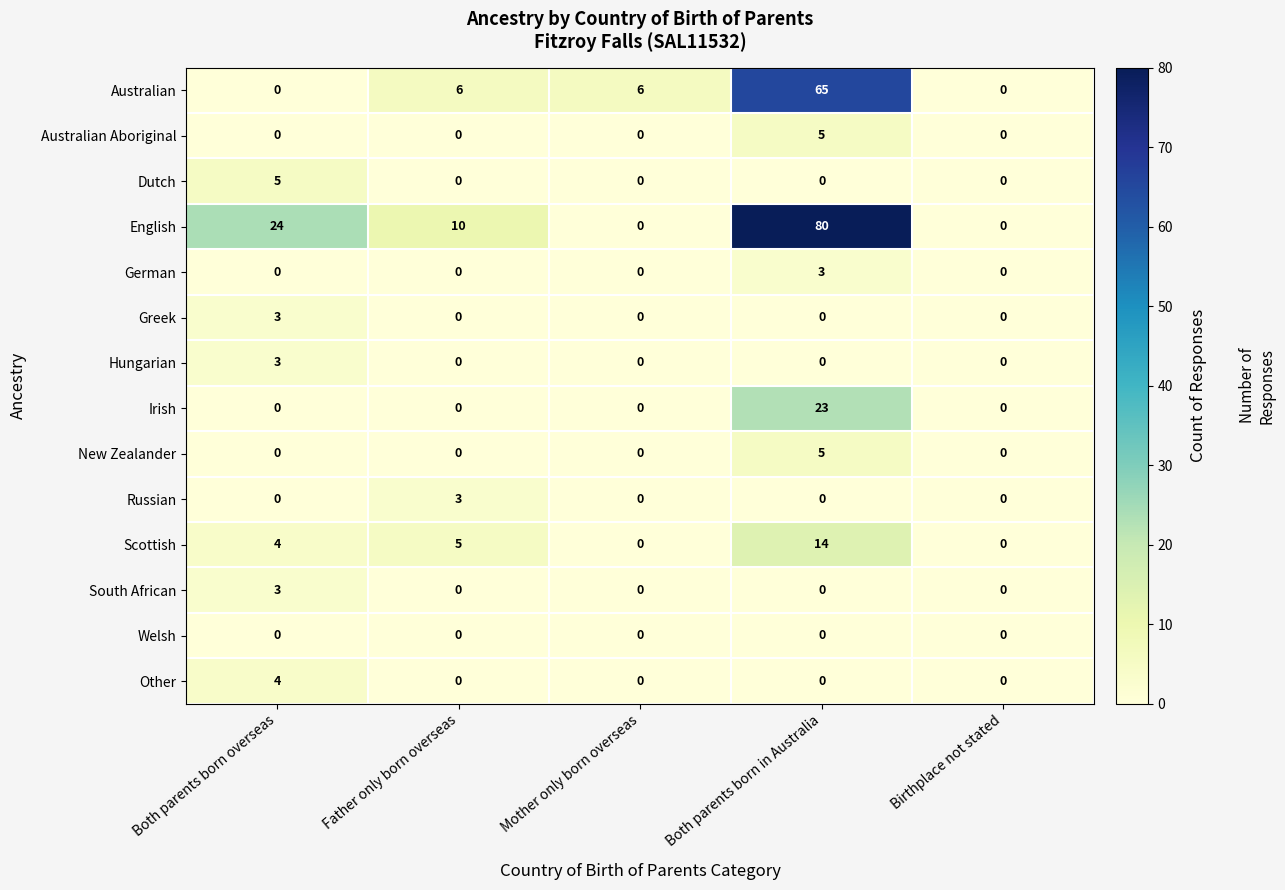

What is the difference between the maximum and minimum values in the Other series?

4